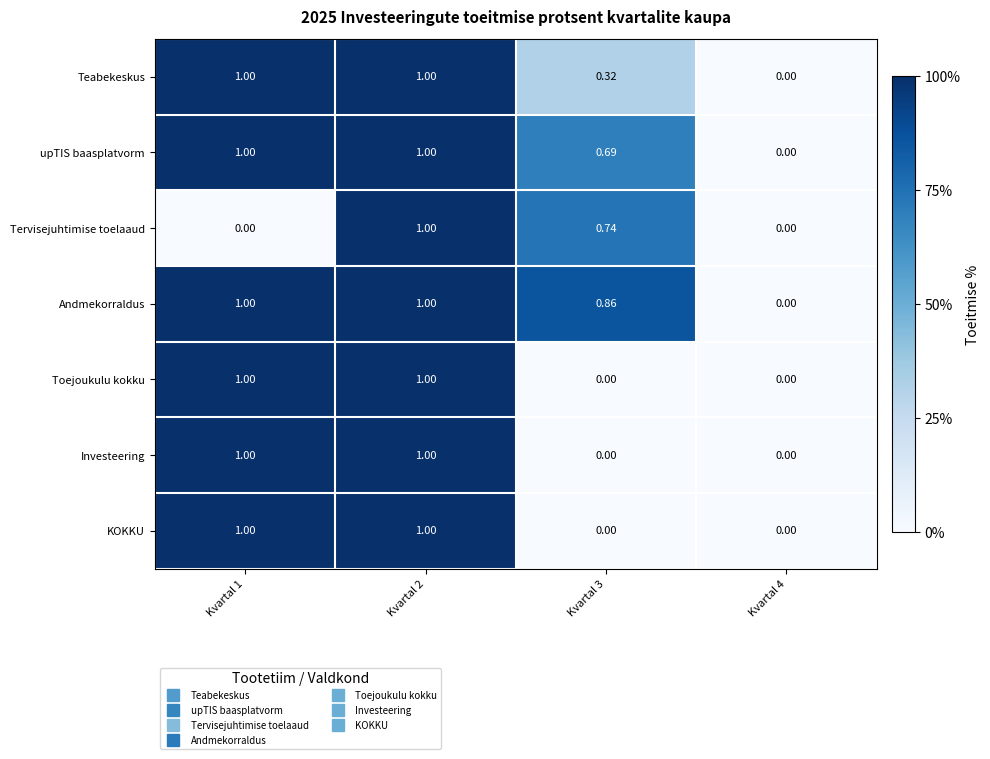

Between Kvartal 3 and Kvartal 4, which series saw the biggest shift?

Andmekorraldus